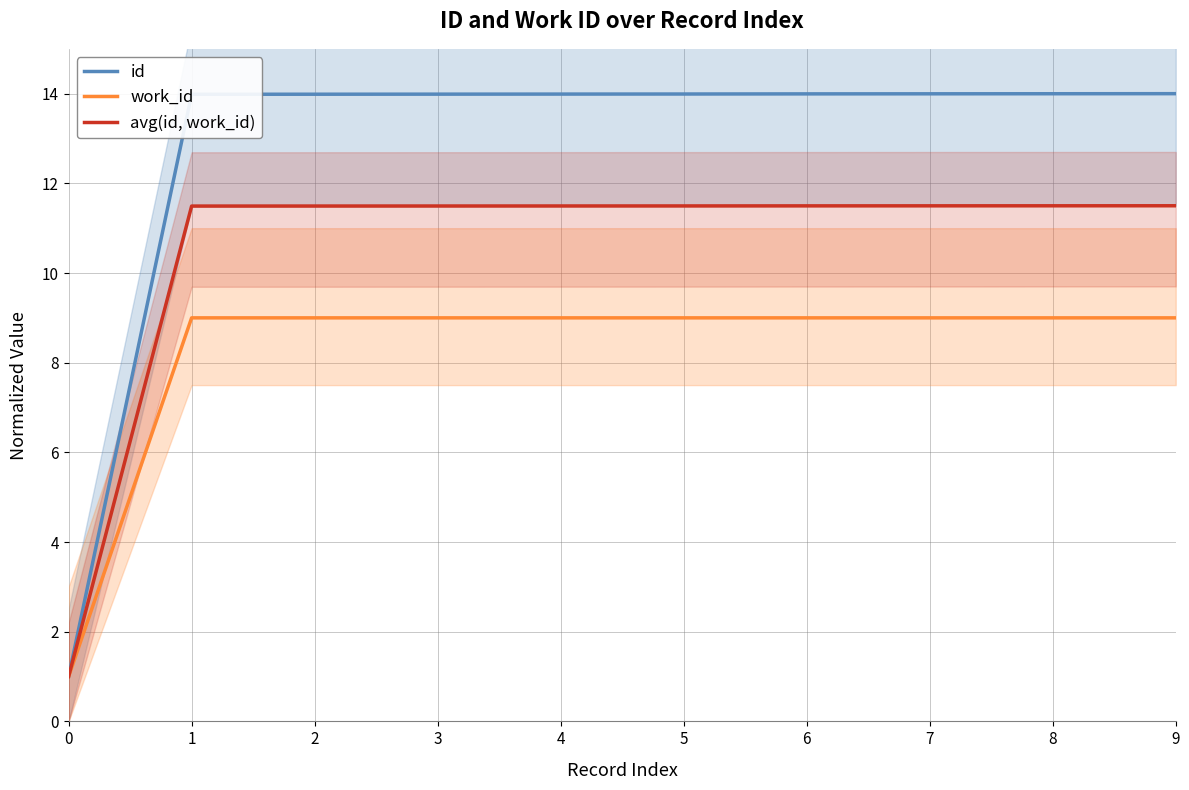

The id series shows 9.5 at 3. True or false?

False